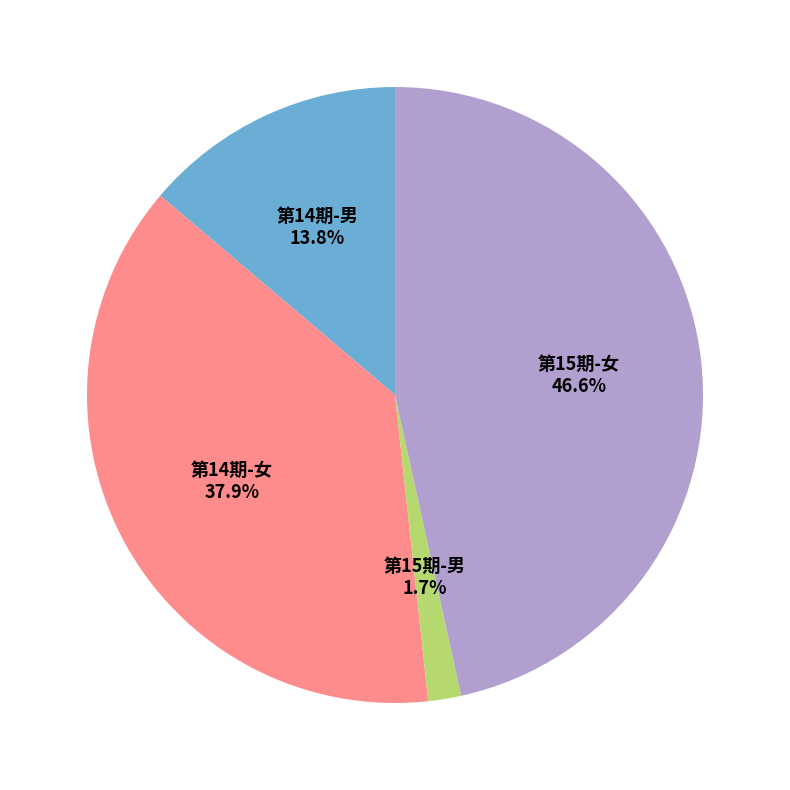

What is the ratio of the value at 第14期-女 to the value at 第15期-女?

0.8